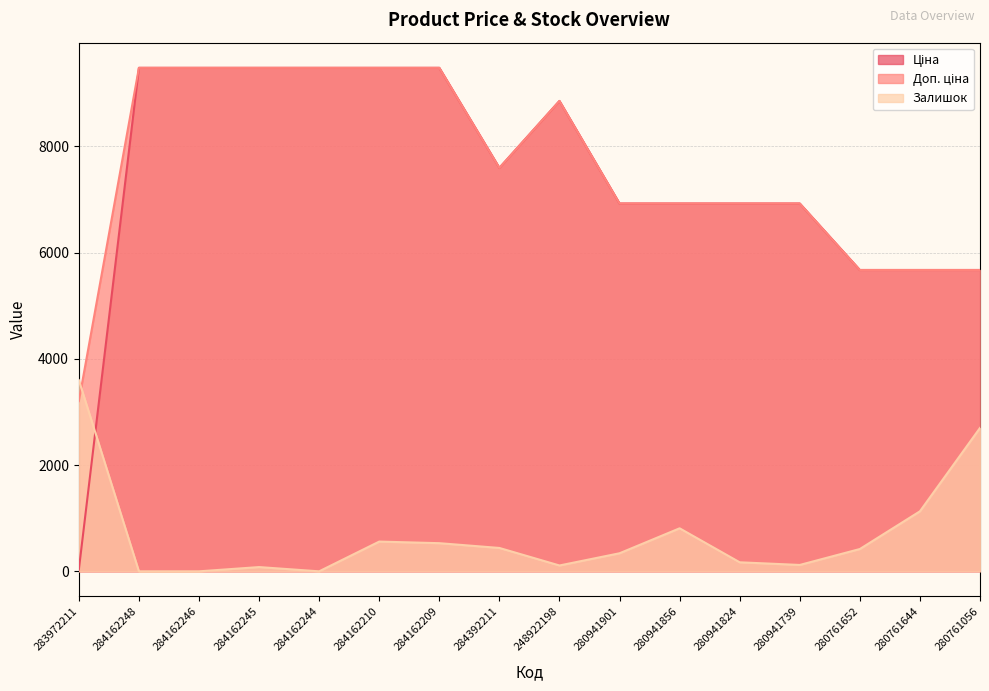

Between 284162209 and 280941901, which is larger?

284162209